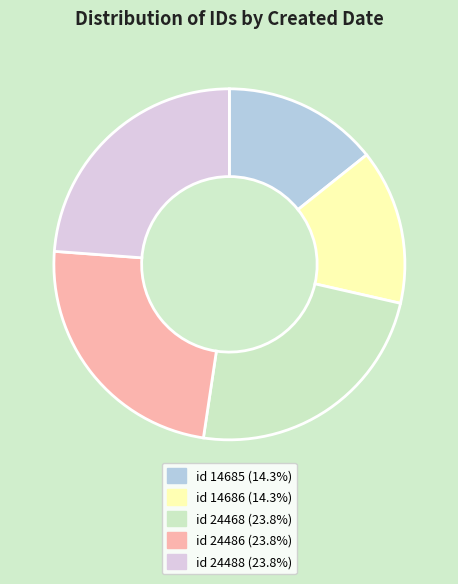

Is there any slice that represents more than half of the pie?

No